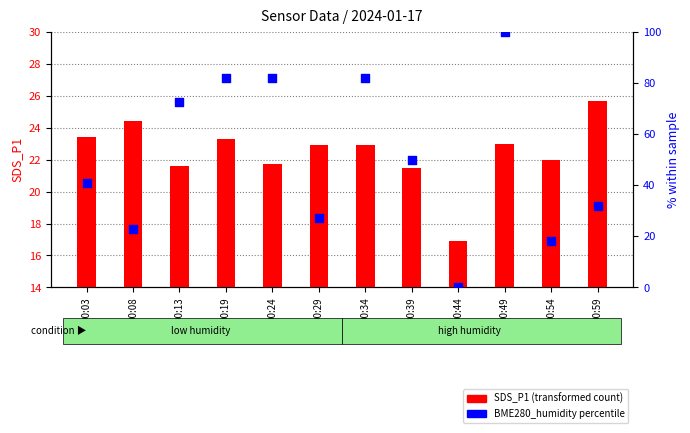

At which category is the sum across all series the highest?

00:49